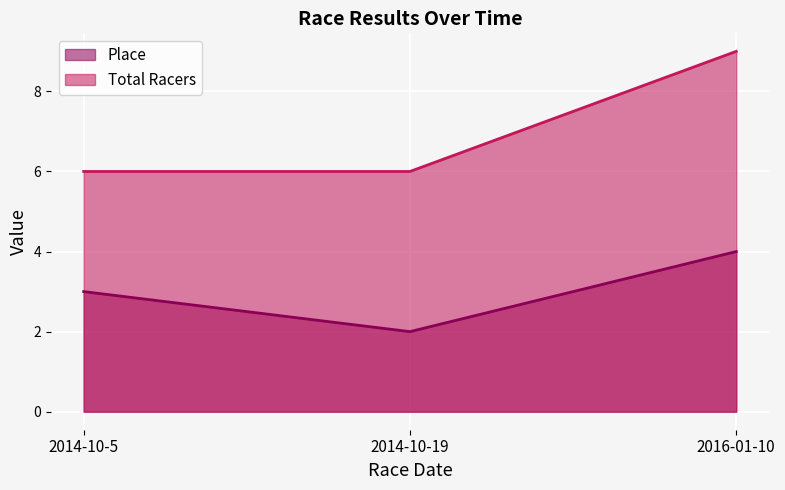

Reading left to right, list all the values displayed in this chart.

Place: 3	2	4
Total Racers: 6	6	9